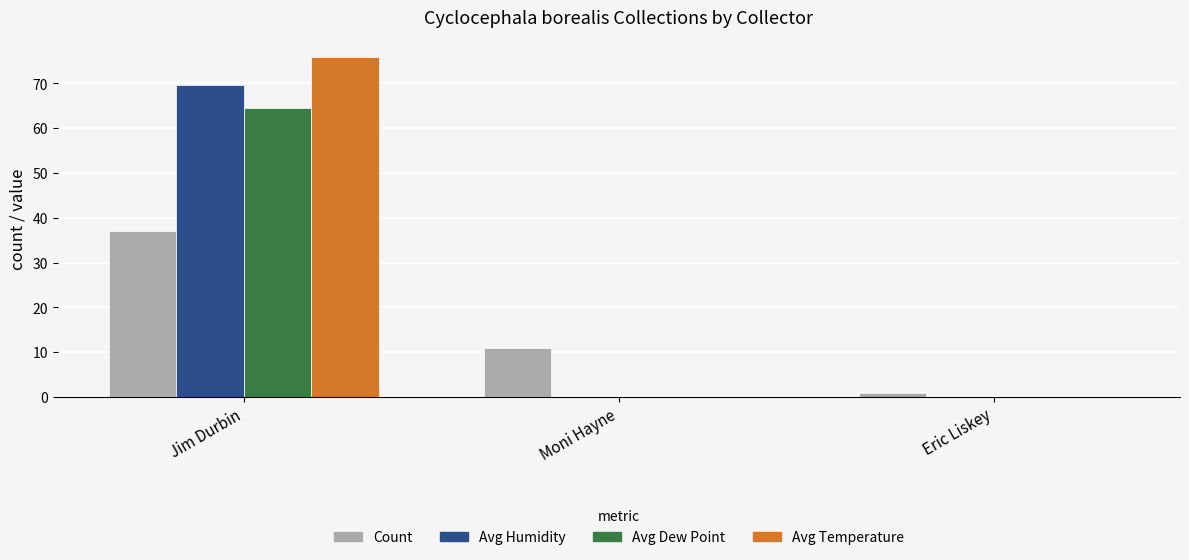

What is the sum of all Avg Humidity values?

69.7